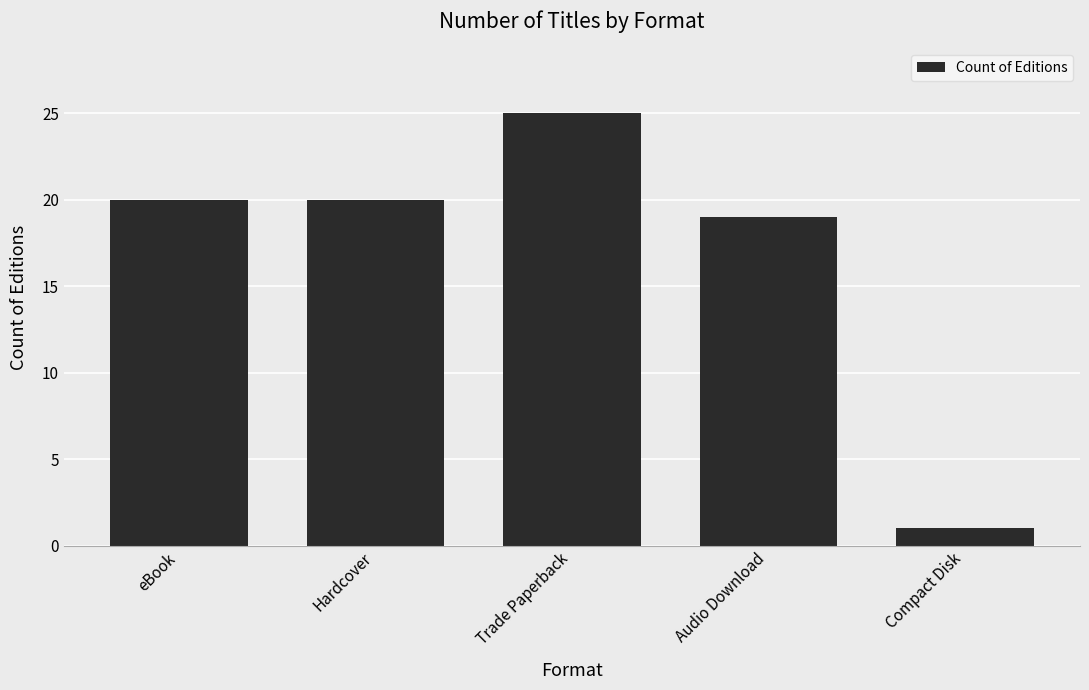

Count the number of categories in the chart.

5